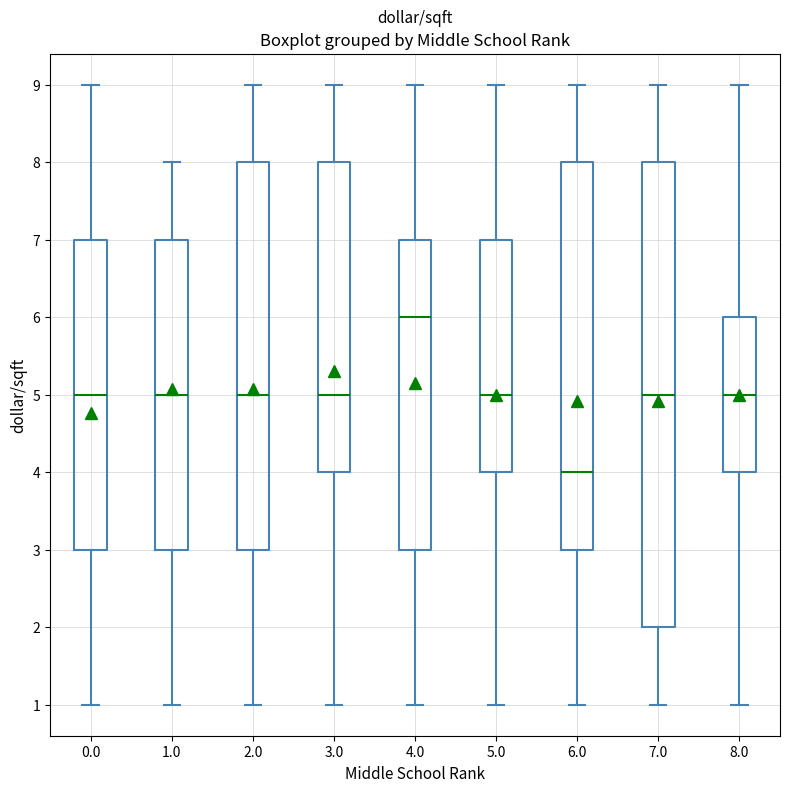

Which box's median line is the highest?

4.0